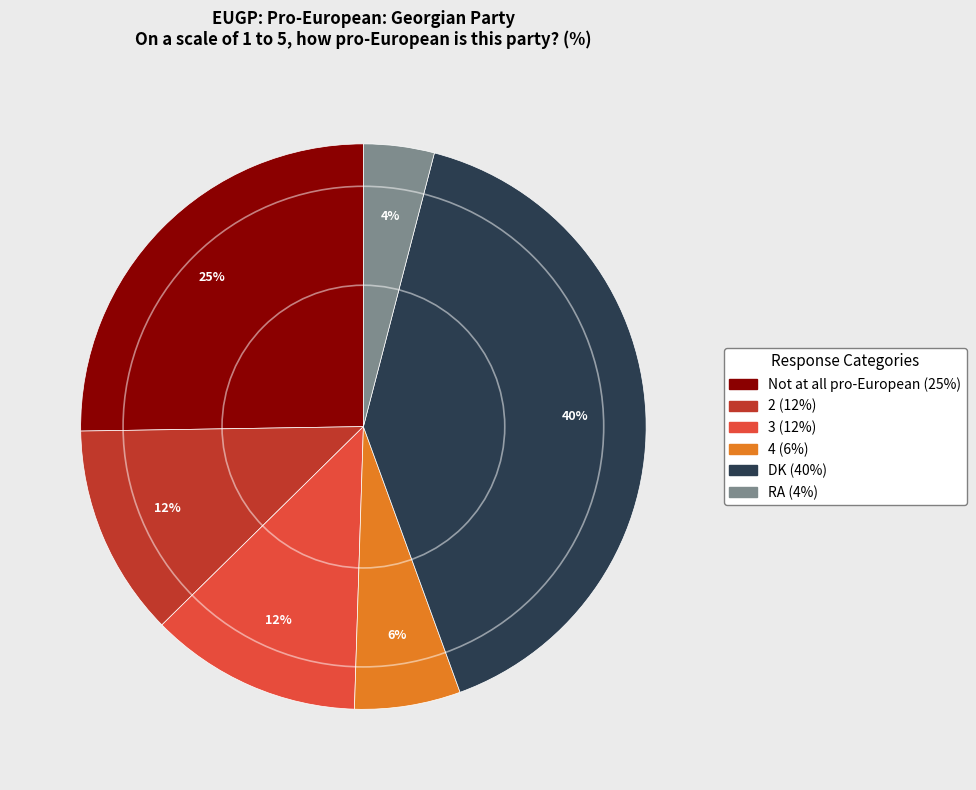

Does any single category account for the majority?

No